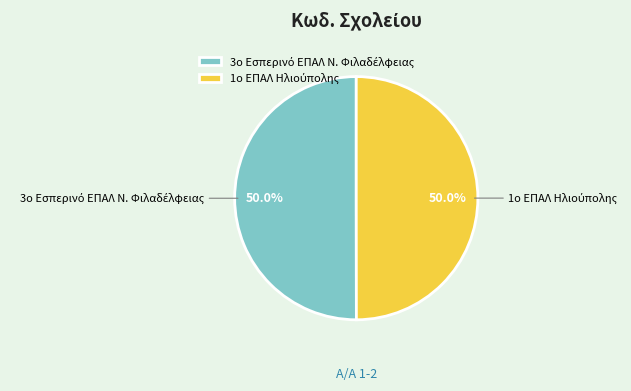

Count the number of slices in the pie.

2